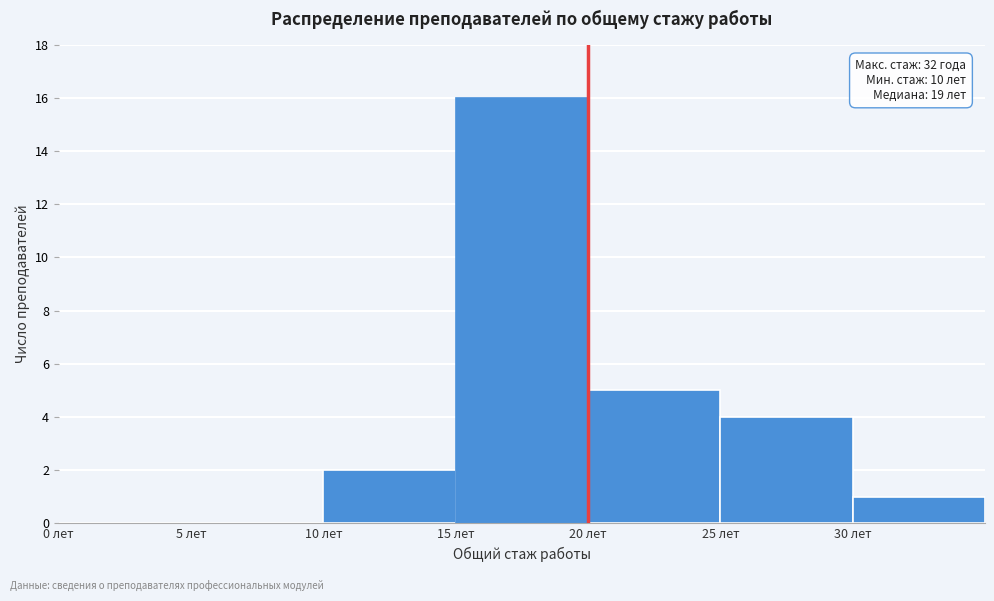

Which range on the x-axis has the tallest bar?

15 to 20